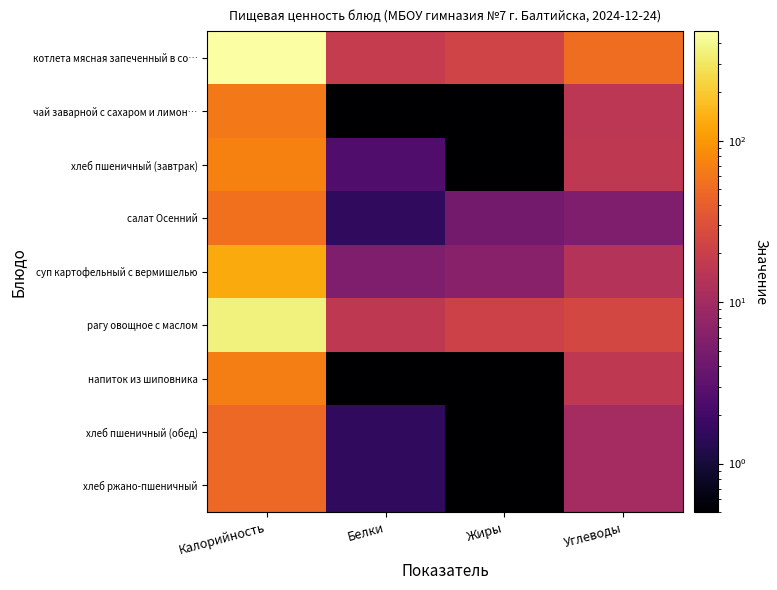

Reading left to right, what are all the values shown in this chart?

котлета мясная запеченный в со…: Калорийность=475.5	Белки=18.5	Жиры=22.5	Углеводы=51.5
чай заварной с сахаром и лимон…: Калорийность=62.5	Белки=0.5	Жиры=0.5	Углеводы=15.5
хлеб пшеничный (завтрак): Калорийность=72.5	Белки=2.5	Жиры=0.5	Углеводы=16.5
салат Осенний: Калорийность=54.5	Белки=1.5	Жиры=4.5	Углеводы=5.5
суп картофельный с вермишелью: Калорийность=130.5	Белки=5.5	Жиры=6.5	Углеводы=13.5
рагу овощное с маслом: Калорийность=354.5	Белки=16.5	Жиры=21.5	Углеводы=24.5
напиток из шиповника: Калорийность=67.5	Белки=0.5	Жиры=0.5	Углеводы=16.5
хлеб пшеничный (обед): Калорийность=48.5	Белки=1.5	Жиры=0.5	Углеводы=10.5
хлеб ржано-пшеничный: Калорийность=48.5	Белки=1.5	Жиры=0.5	Углеводы=10.5